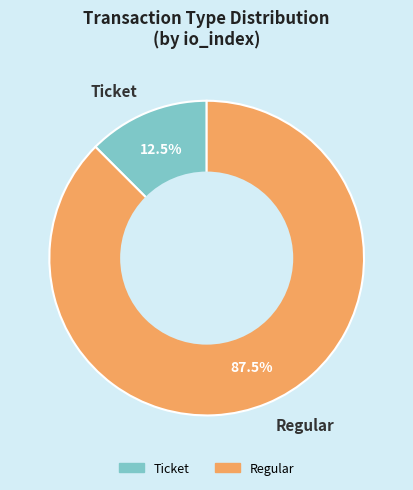

Rank the categories by value from lowest to highest.

Ticket, Regular